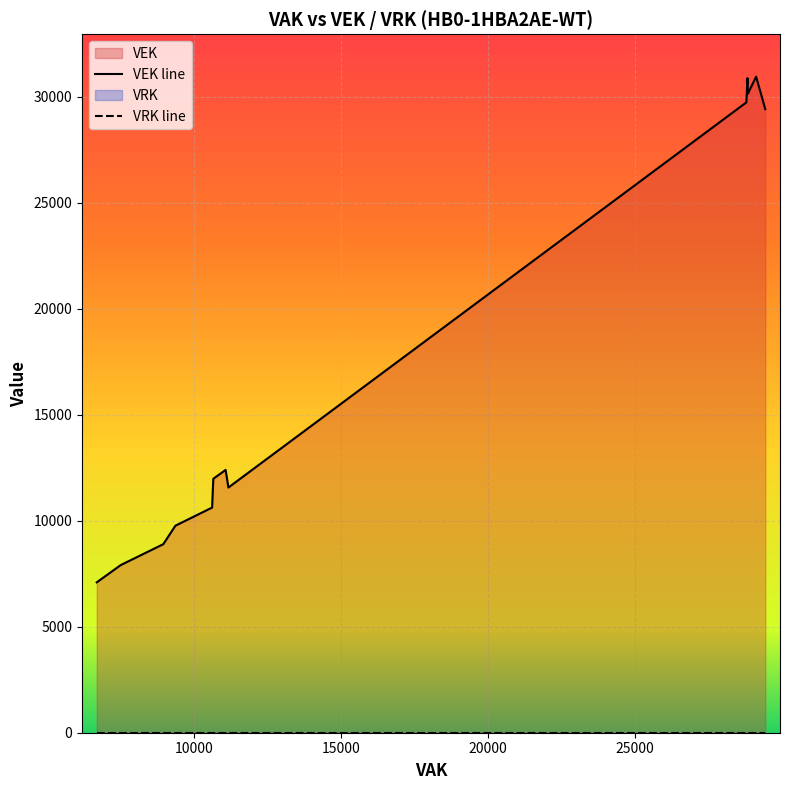

What is the minimum value for VEK?

7094